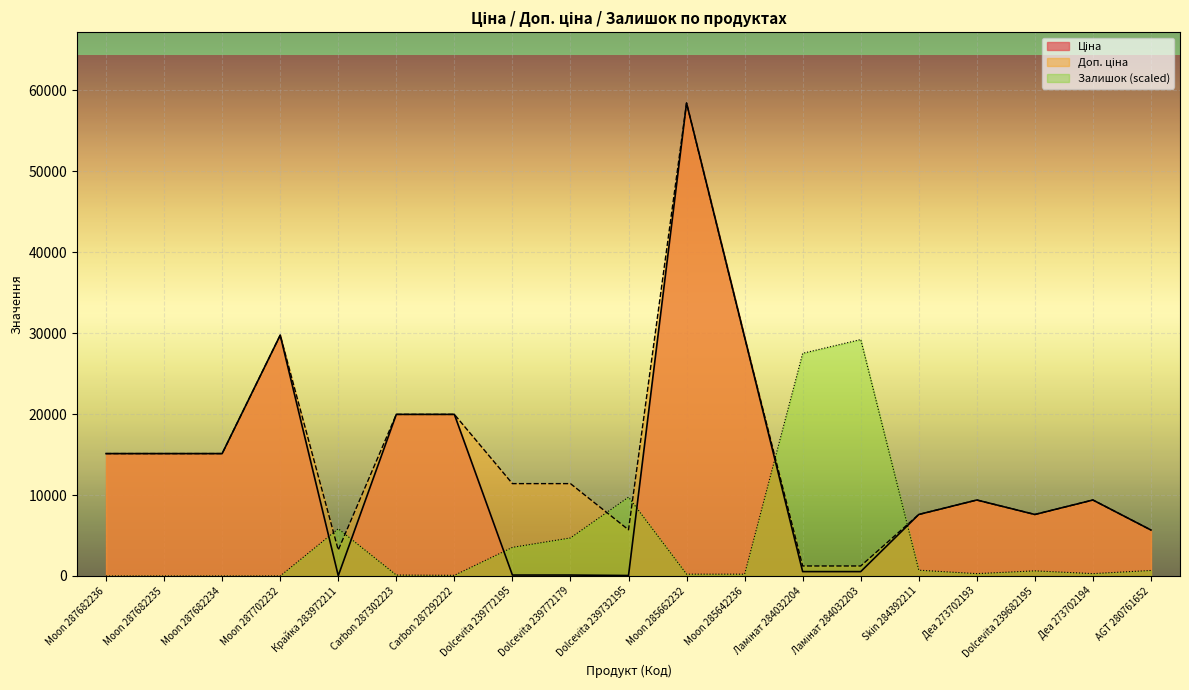

What is the sum of all Ціна values?

243983.7